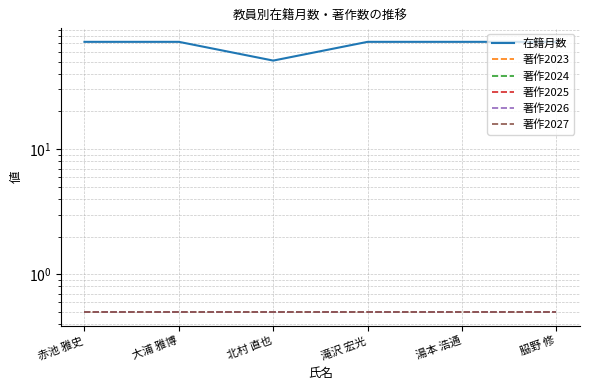

What are all the series names shown in the legend?

在籍月数, 著作2023, 著作2024, 著作2025, 著作2026, 著作2027